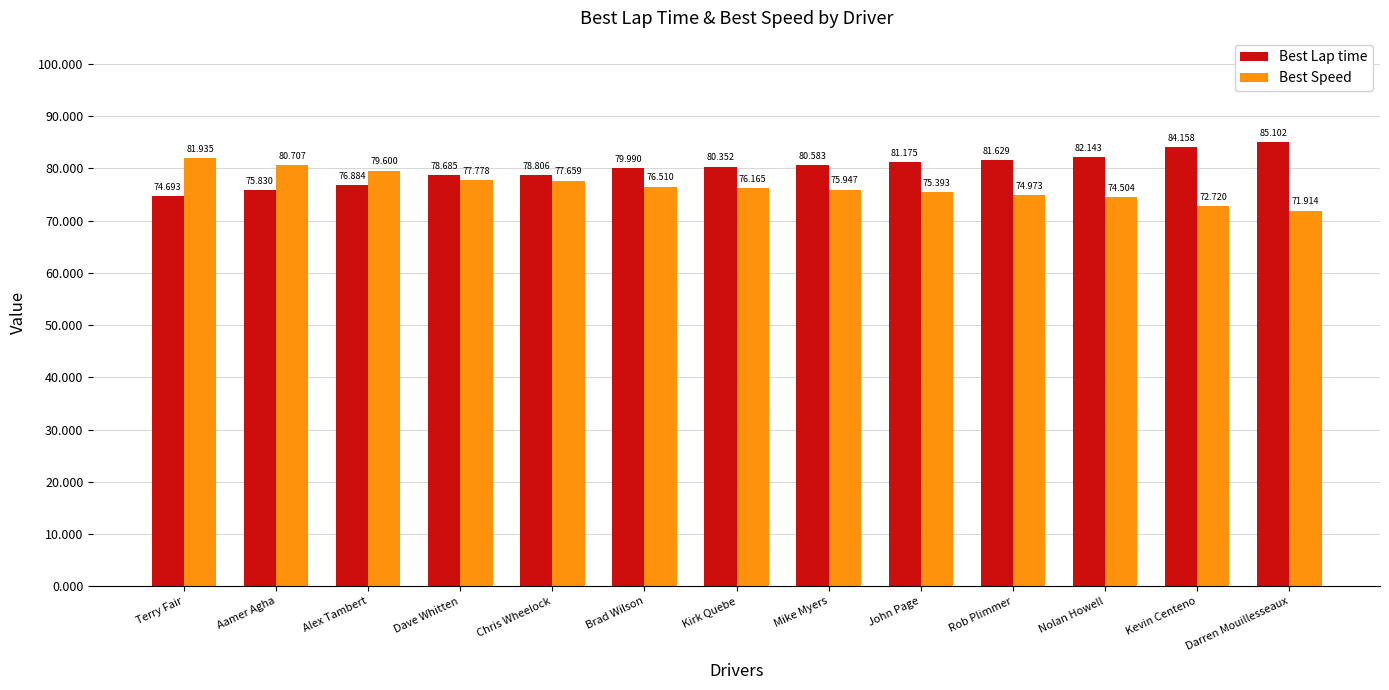

What is the spread (max minus min) of values at Nolan Howell?

7.6